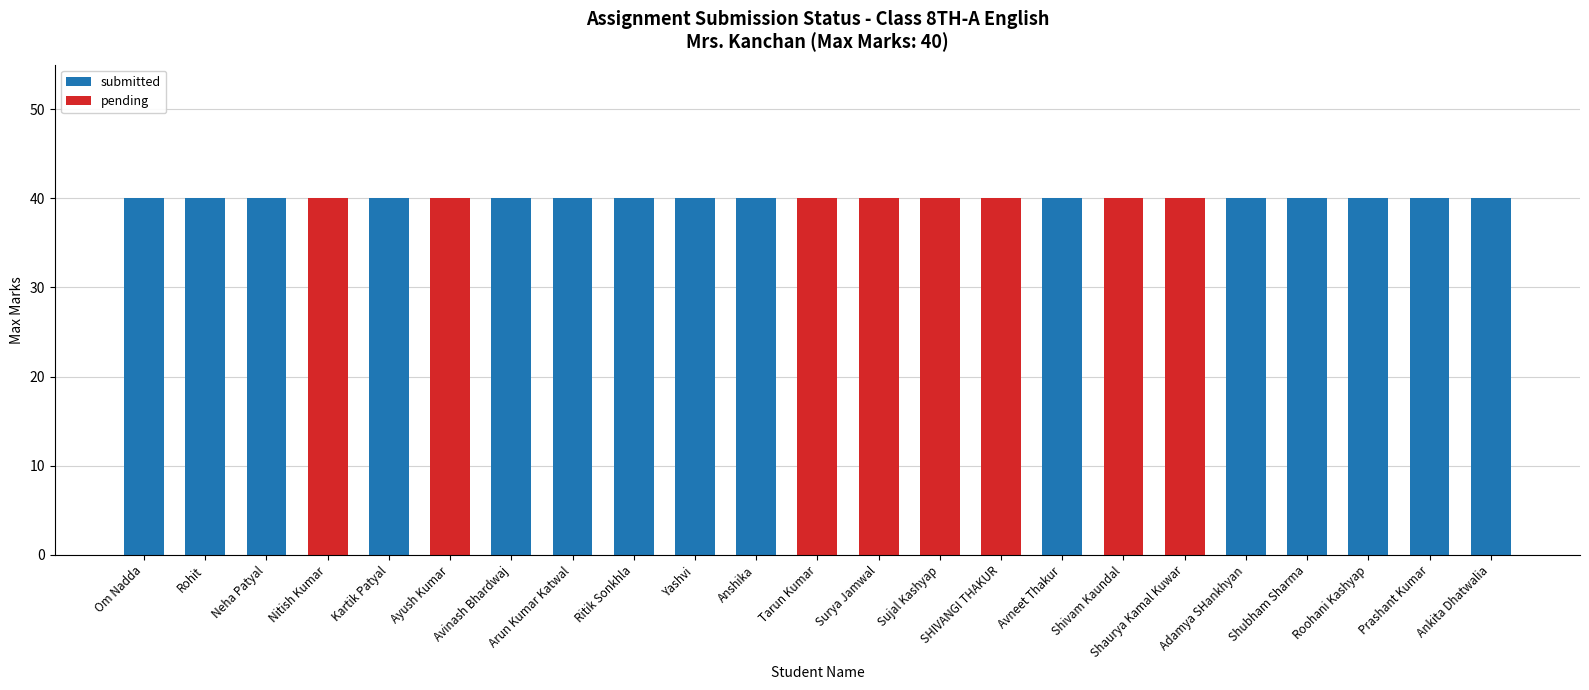

What is the total value across all series at Arun Kumar Katwal?

40